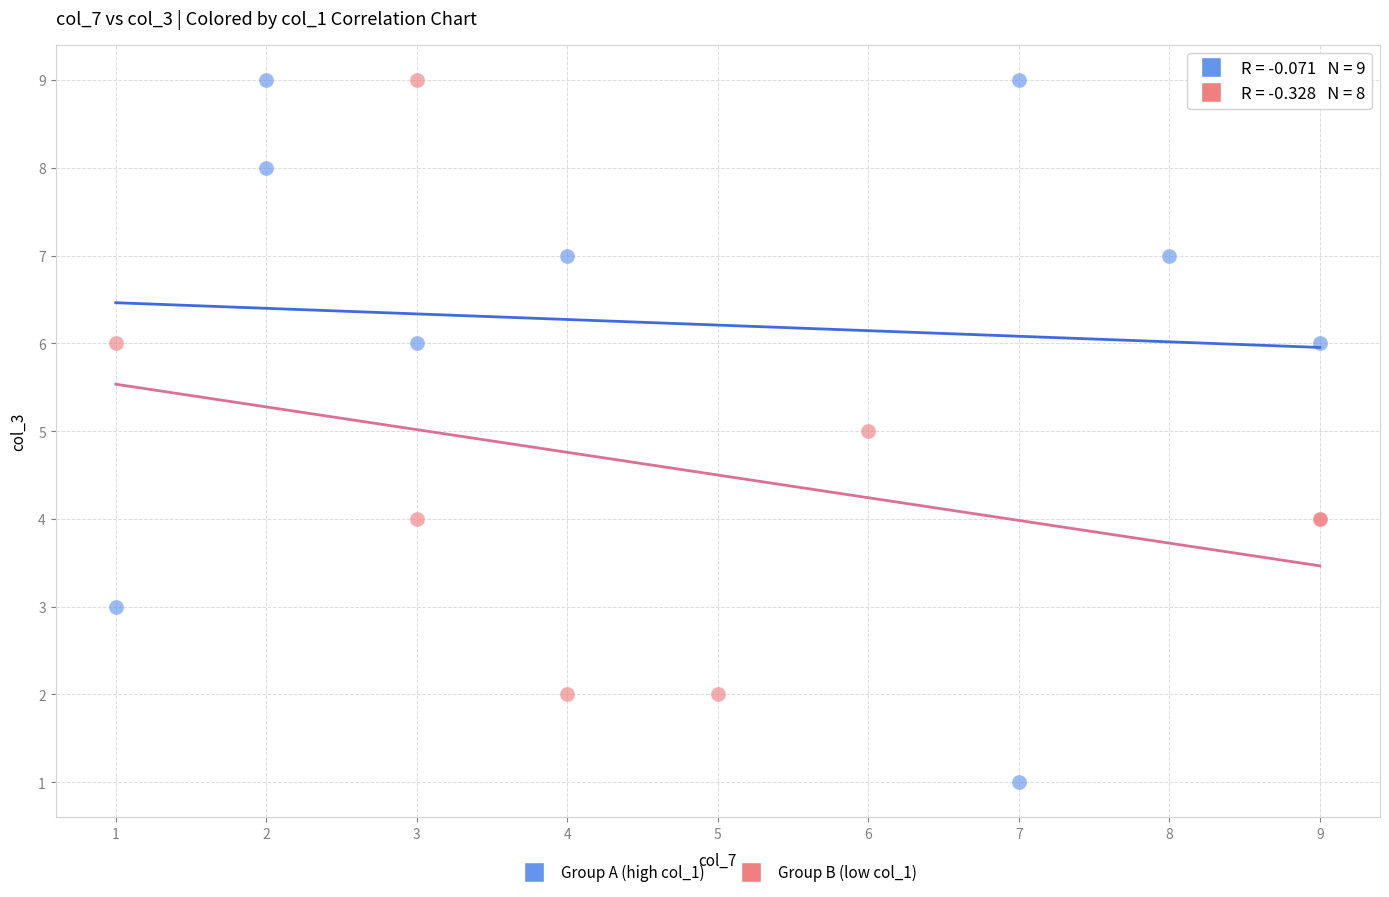

Which series has the largest Y range (max minus min)?

Group A (high col_1)